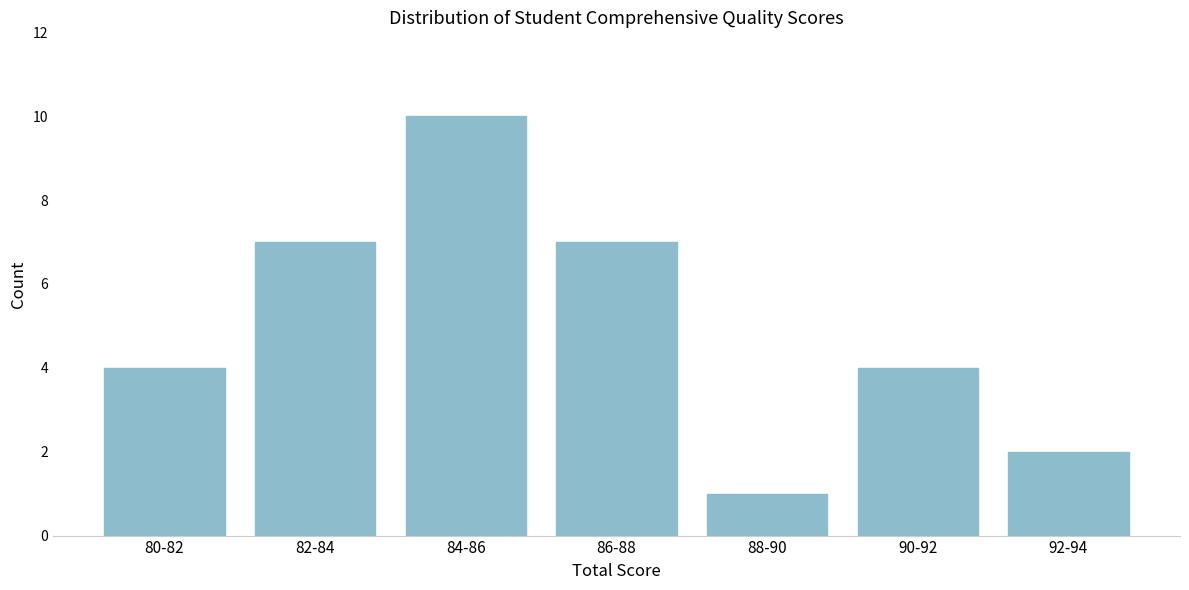

Reading left to right, transcribe all the data shown in this chart.

80-82=4	82-84=7	84-86=10	86-88=7	88-90=1	90-92=4	92-94=2